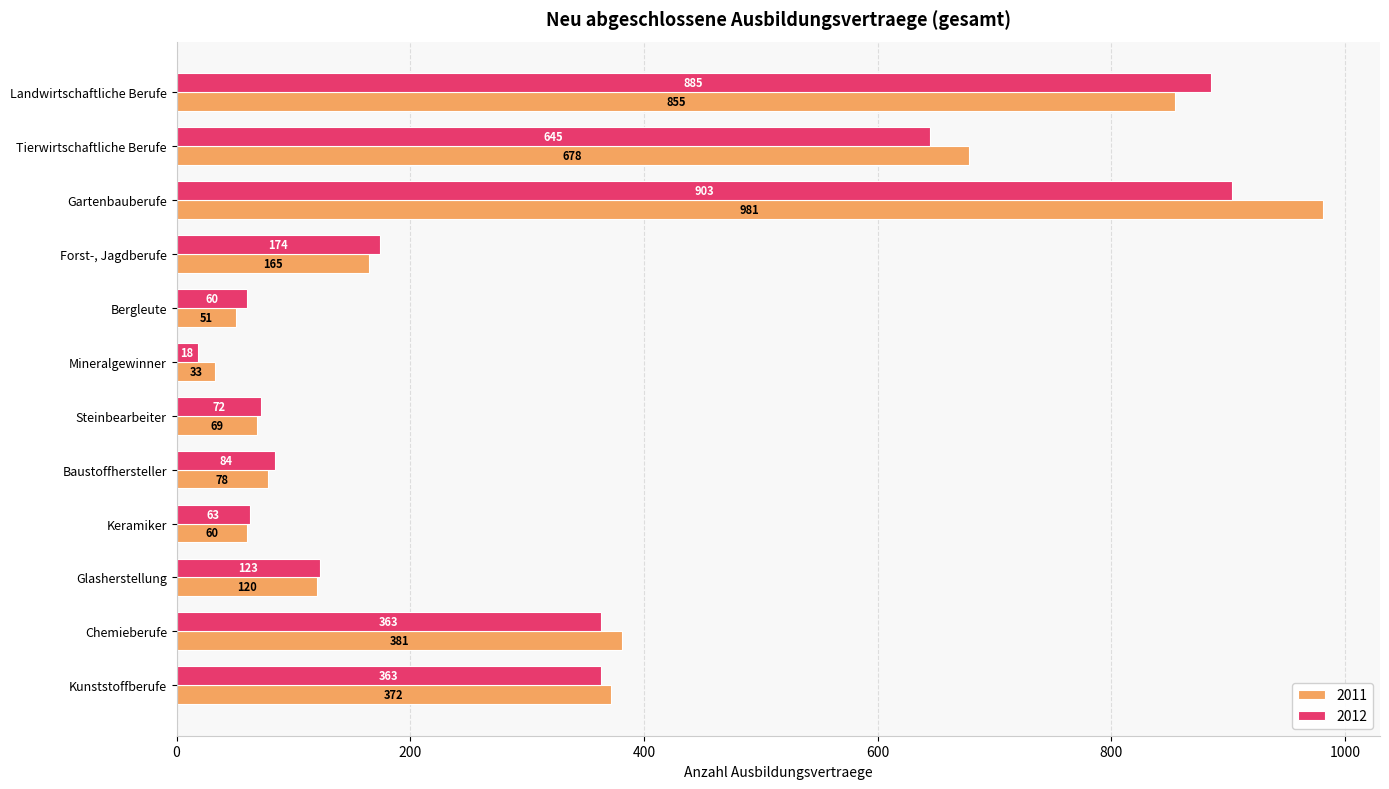

At Landwirtschaftliche Berufe, list the series in order from largest to smallest.

2012, 2011